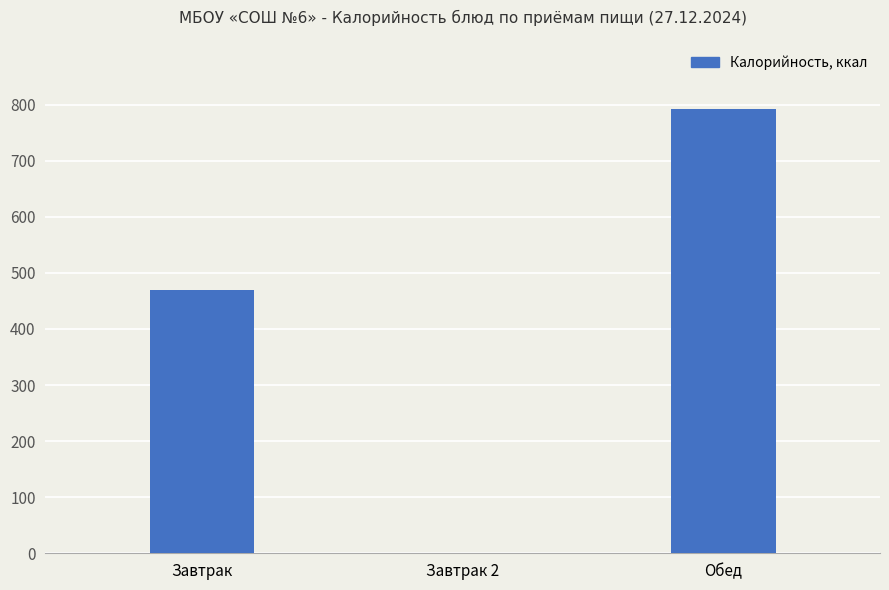

Reading left to right, extract all data points from this chart.

Завтрак=470.0	Завтрак 2=0.0	Обед=791.8